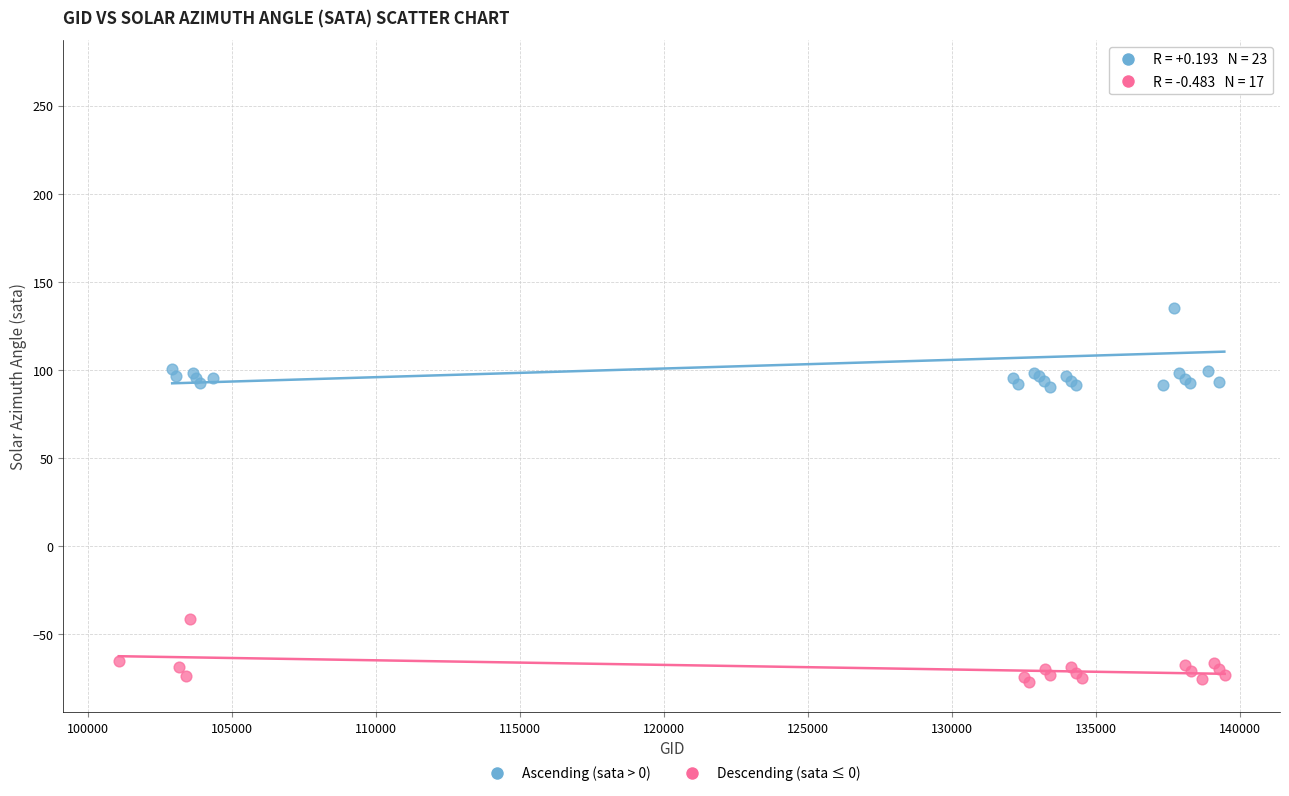

Which series contains the lowest Y value?

Descending (sata ≤ 0)